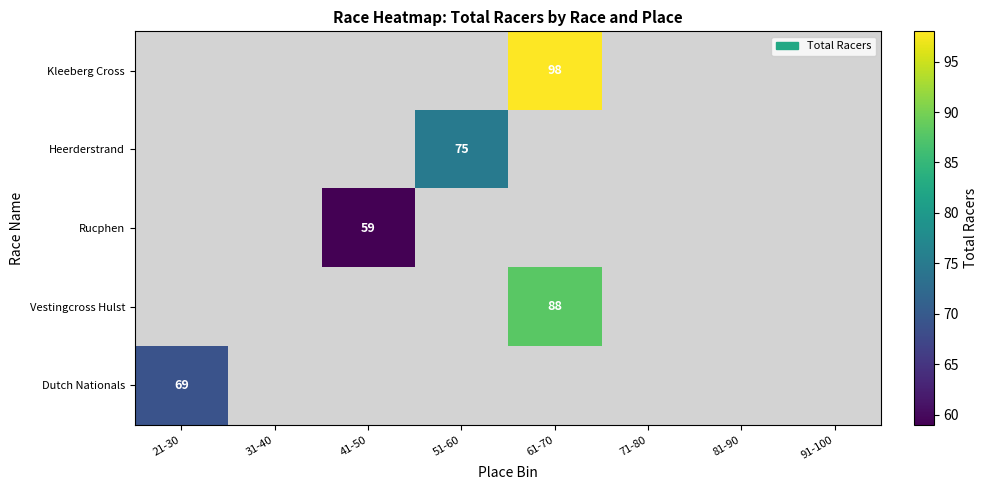

The Heerderstrand series shows 106 at 51-60. True or false?

False